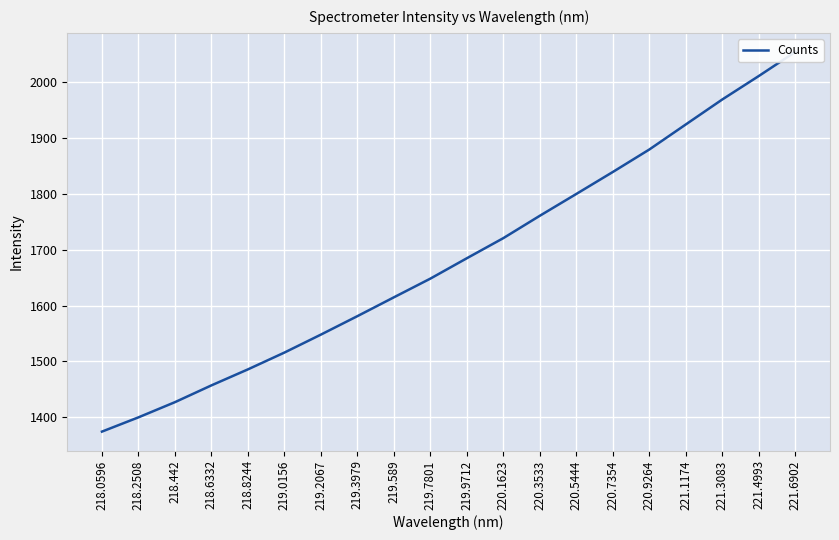

True or false: the data has more than 0 interior local peaks.

False